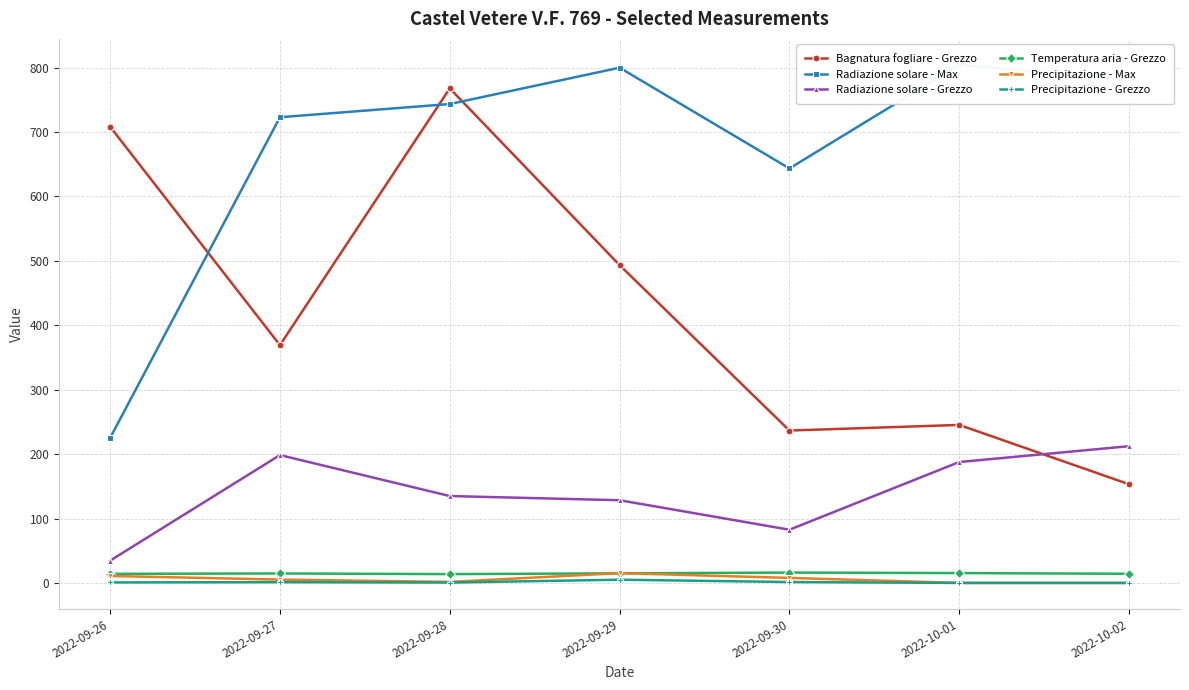

What are all the series names shown in the legend?

Bagnatura fogliare - Grezzo, Radiazione solare - Max, Radiazione solare - Grezzo, Temperatura aria - Grezzo, Precipitazione - Max, Precipitazione - Grezzo